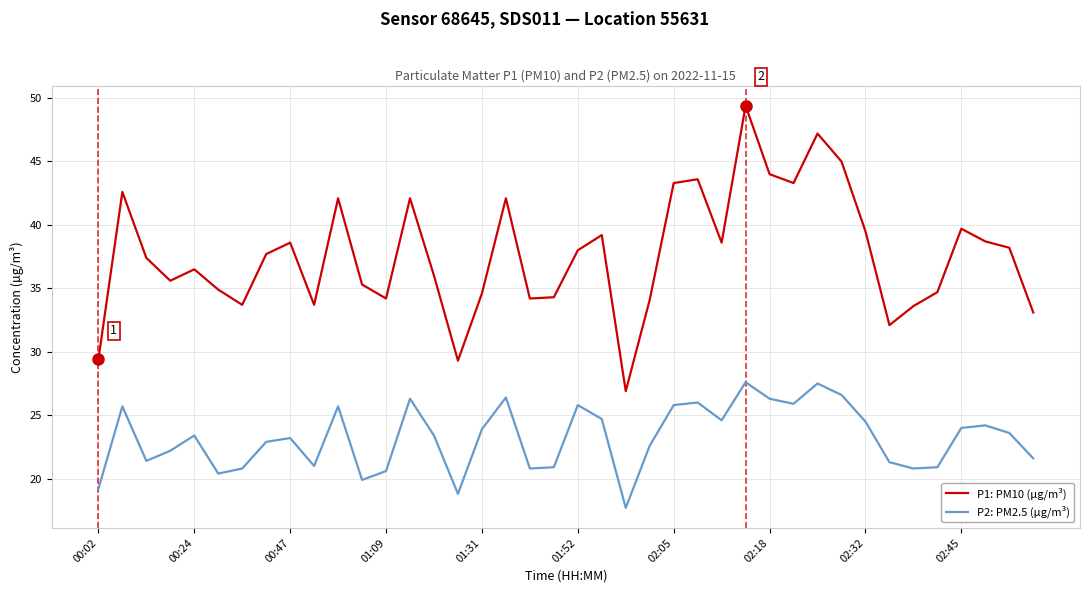

What is the difference between the maximum and minimum values in the P1: PM10 (µg/m³) series?

22.5